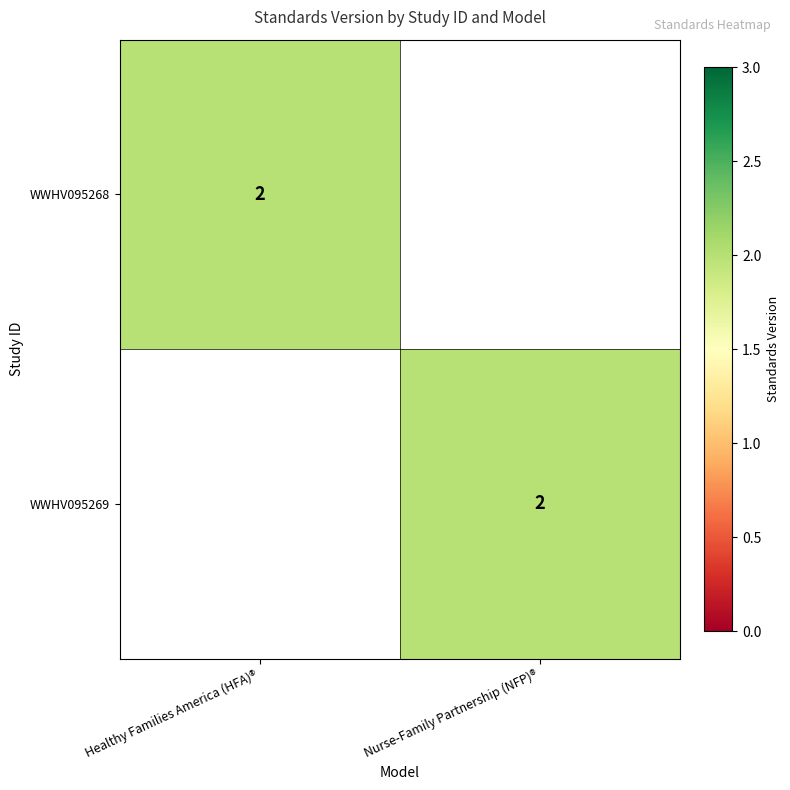

Is it true that WWHV095268 equals 3 at Healthy Families America (HFA)®?

False